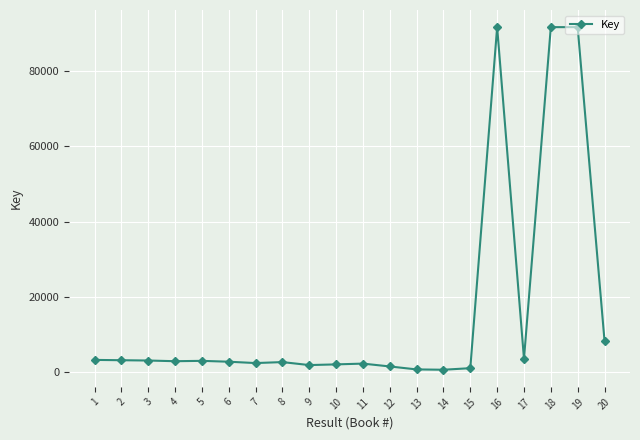

The value at 4 is 2991. True or false?

True